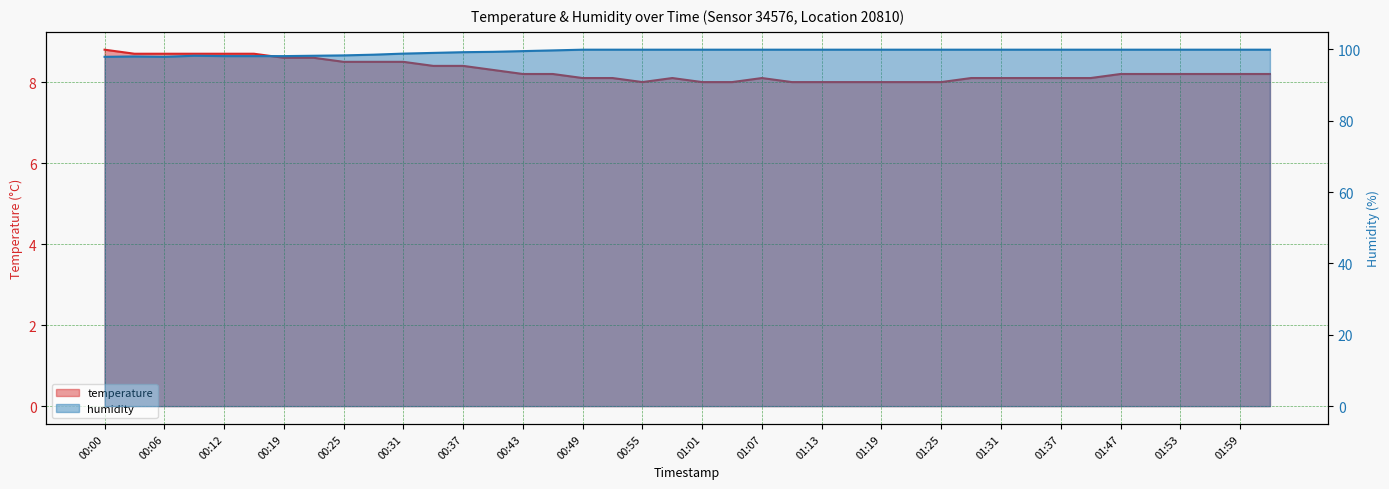

What is the sum of the humidity values at 01:50 and 01:41?

199.8